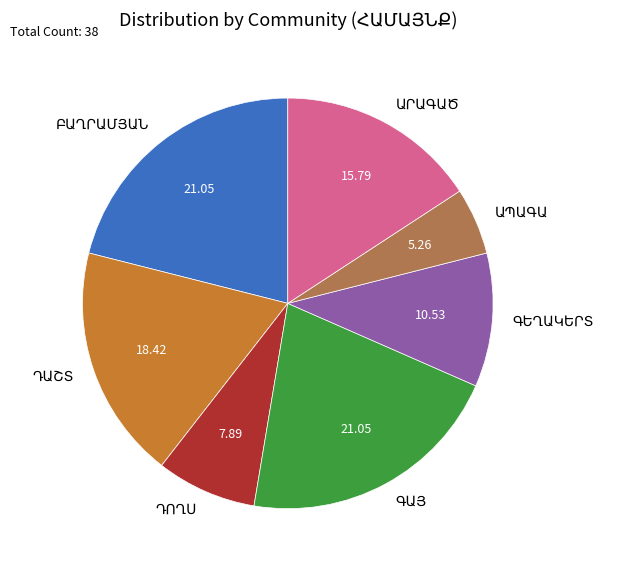

Is there a majority slice in this chart?

No